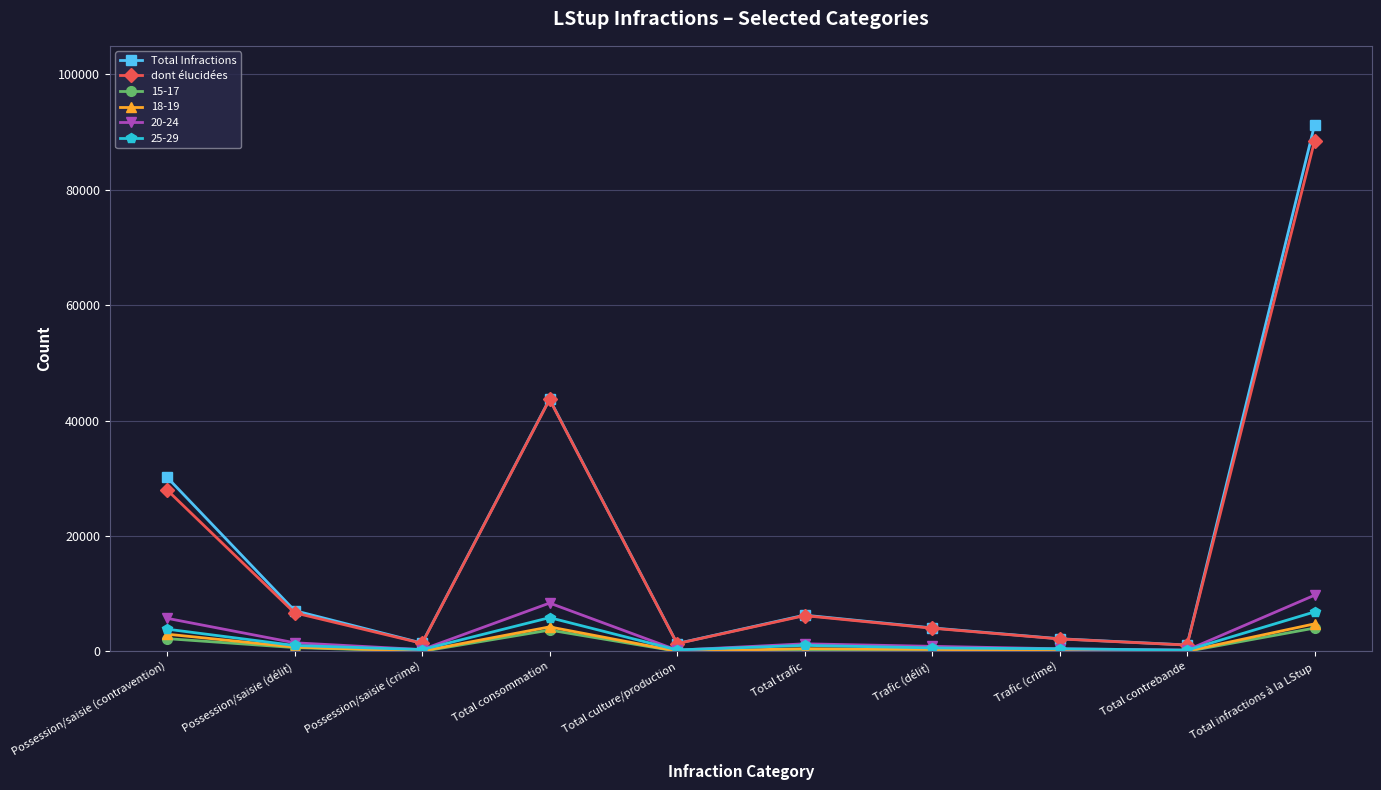

Which series has the largest range (max minus min)?

Total Infractions